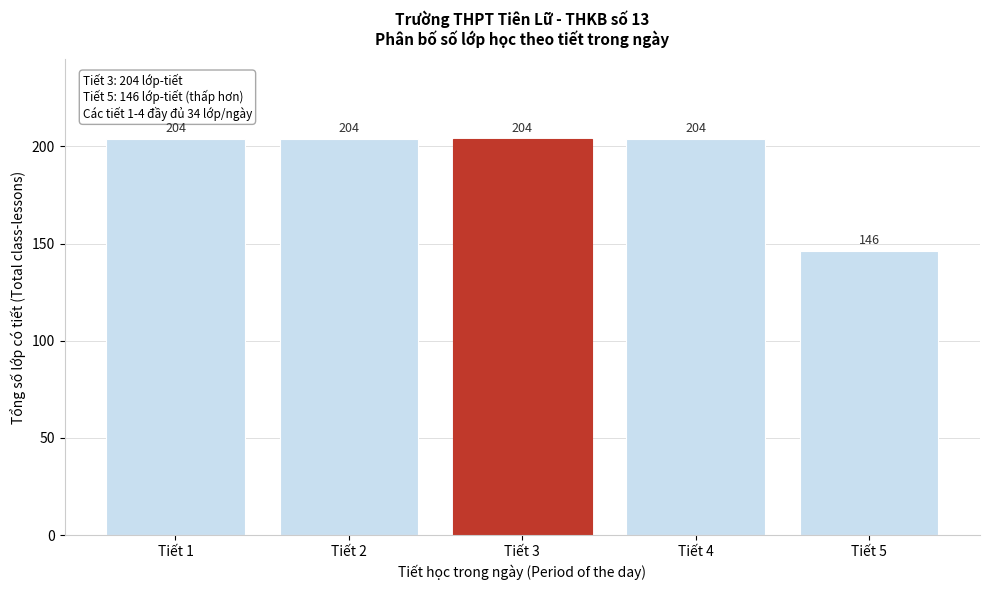

Reading left to right, what are all the values shown in this chart?

204	204	204	204	146